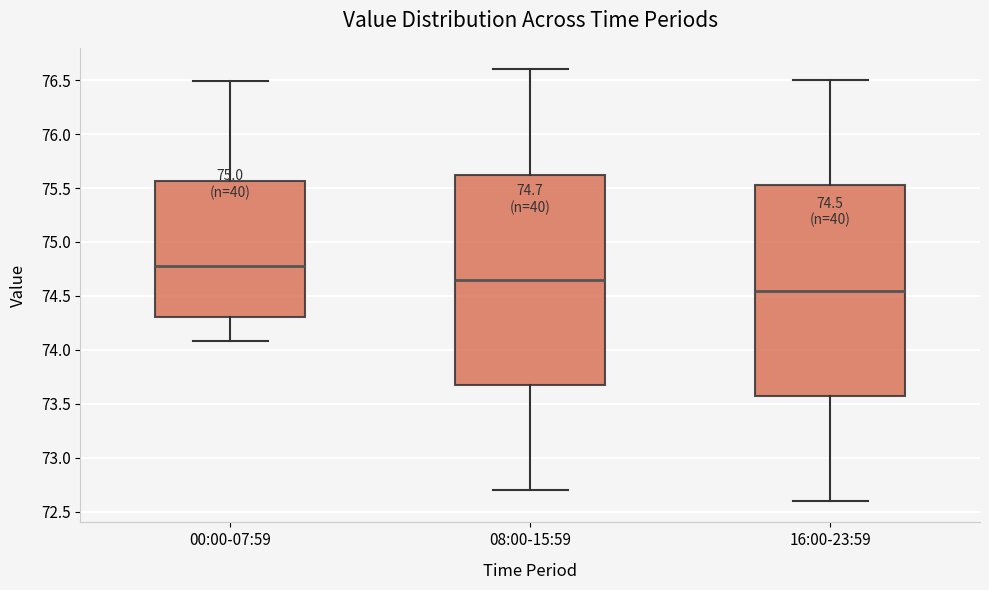

Which box's median line is the highest?

00:00-07:59